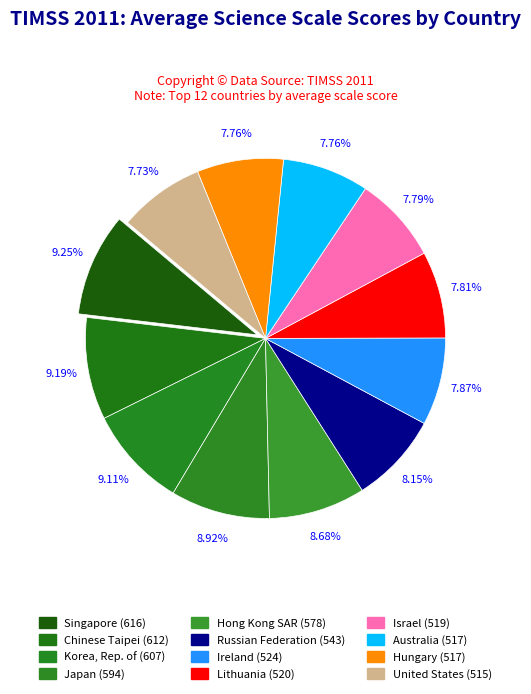

Between Chinese Taipei and Lithuania, which is larger?

Chinese Taipei